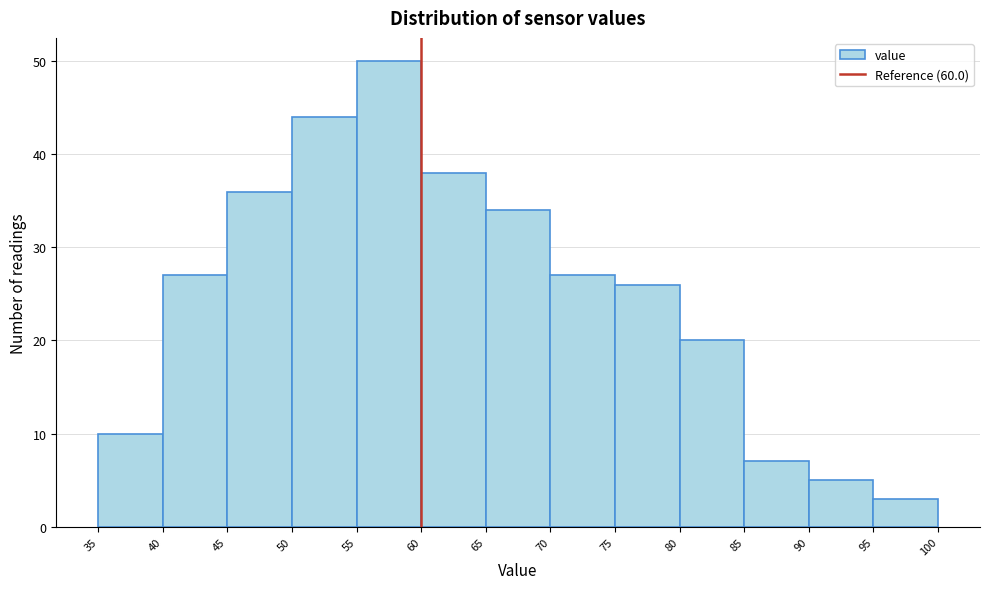

Reading left to right, list every bar in this chart as the range it spans on the x-axis followed by its height. The values are not printed on the chart, so give them approximately, as read against the axis.

35 to 40: 10
40 to 45: 27
45 to 50: 36
50 to 55: 44
55 to 60: 50
60 to 65: 38
65 to 70: 34
70 to 75: 27
75 to 80: 26
80 to 85: 20
85 to 90: 7
90 to 95: 5
95 to 100: 3